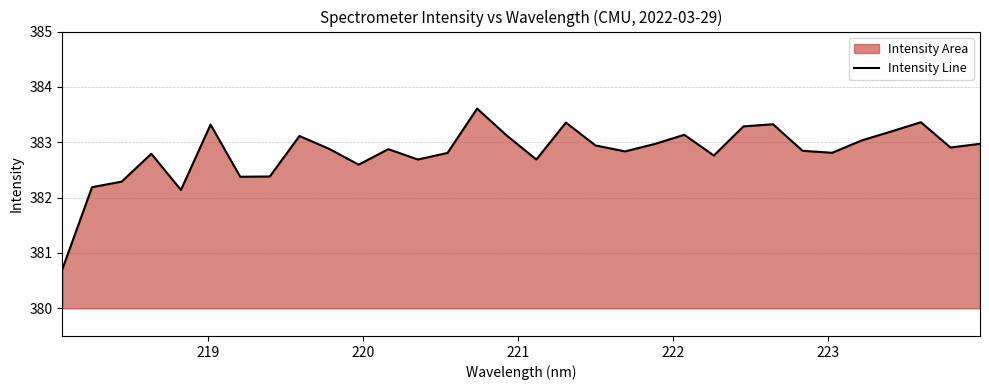

What is the difference between the maximum and minimum values?

2.9